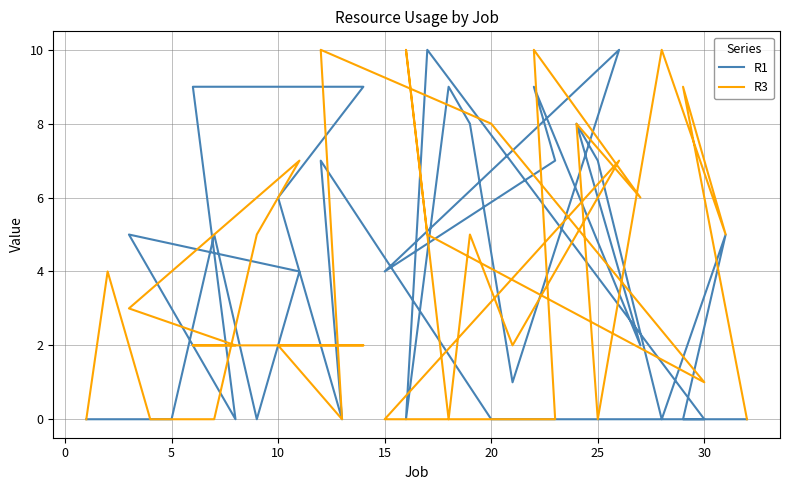

Is it true that R3 equals 0 at 5?

True